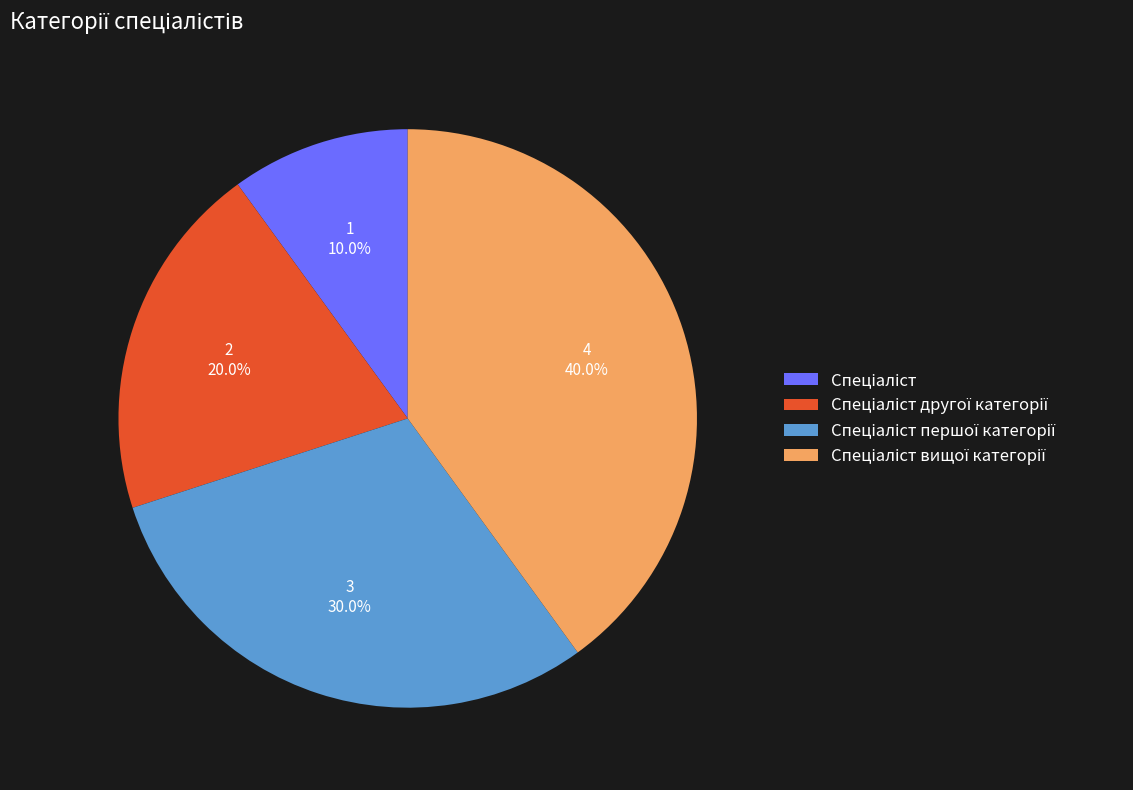

Does any single category account for the majority?

No